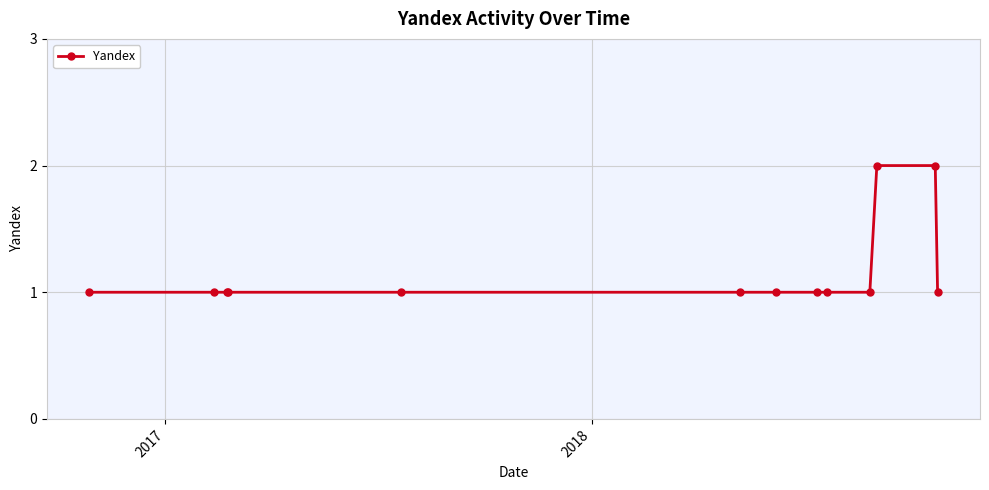

Reading left to right, list all the values displayed in this chart.

1	1	1	1	1	1	1	1	1	1	2	2	1